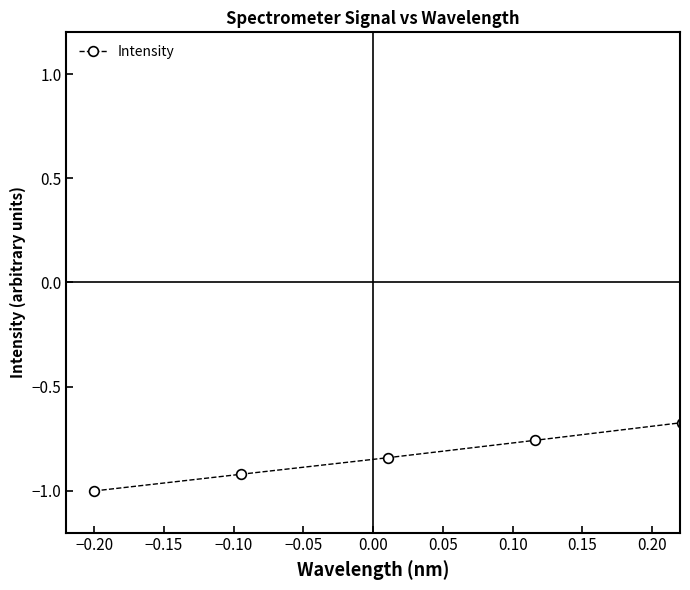

What is the value of the 11th point from the left?

-0.1